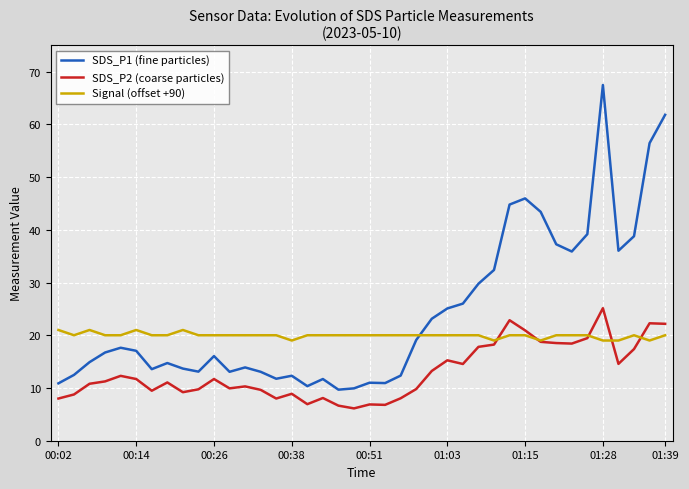

Rank the series by their maximum value, from highest to lowest.

SDS_P1 (fine particles), SDS_P2 (coarse particles), Signal (offset +90)